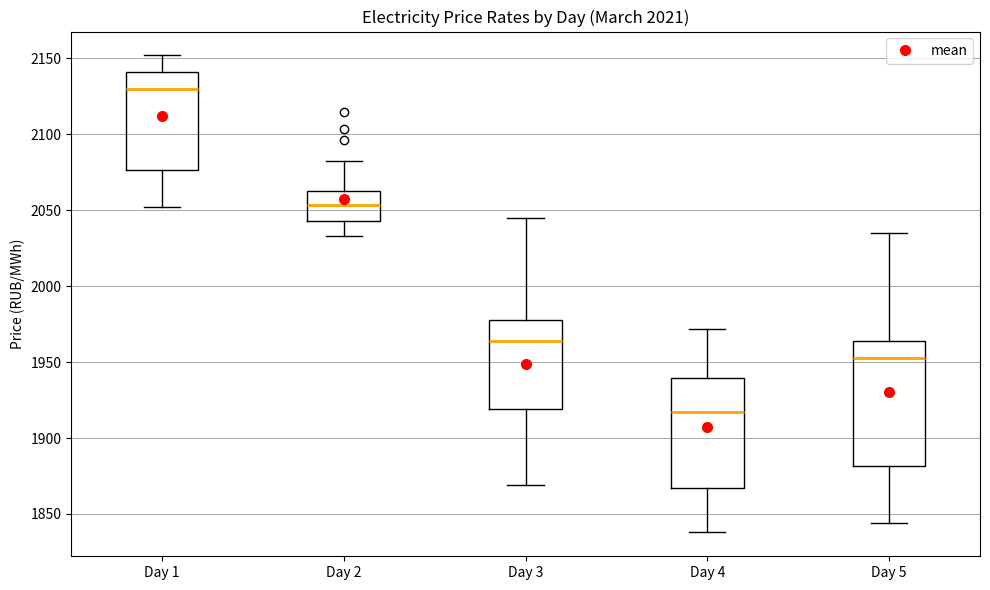

Which box's median line is the highest?

Day 1